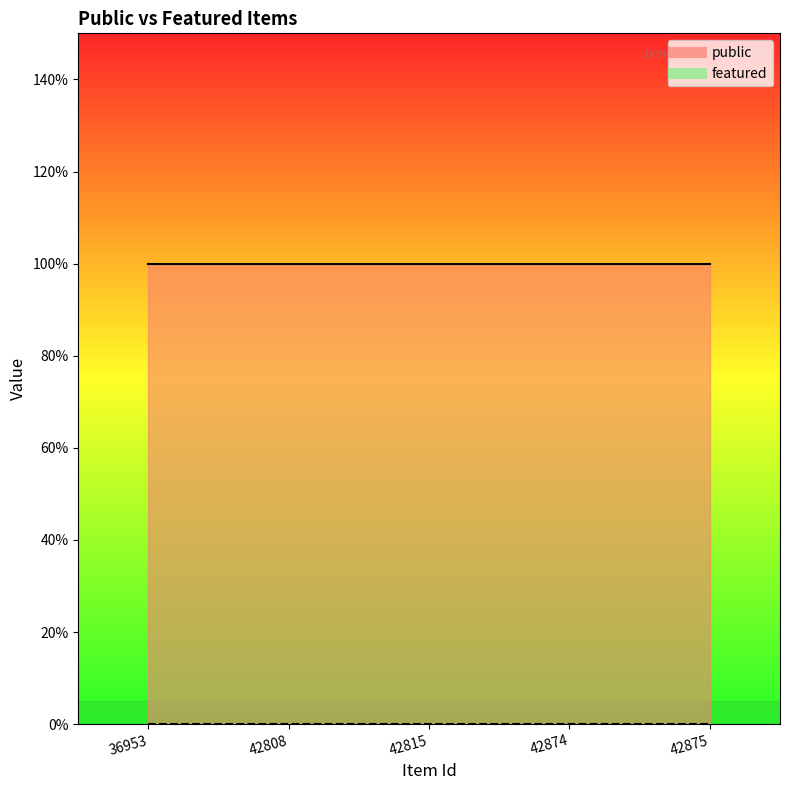

How many lines are shown in the chart?

2